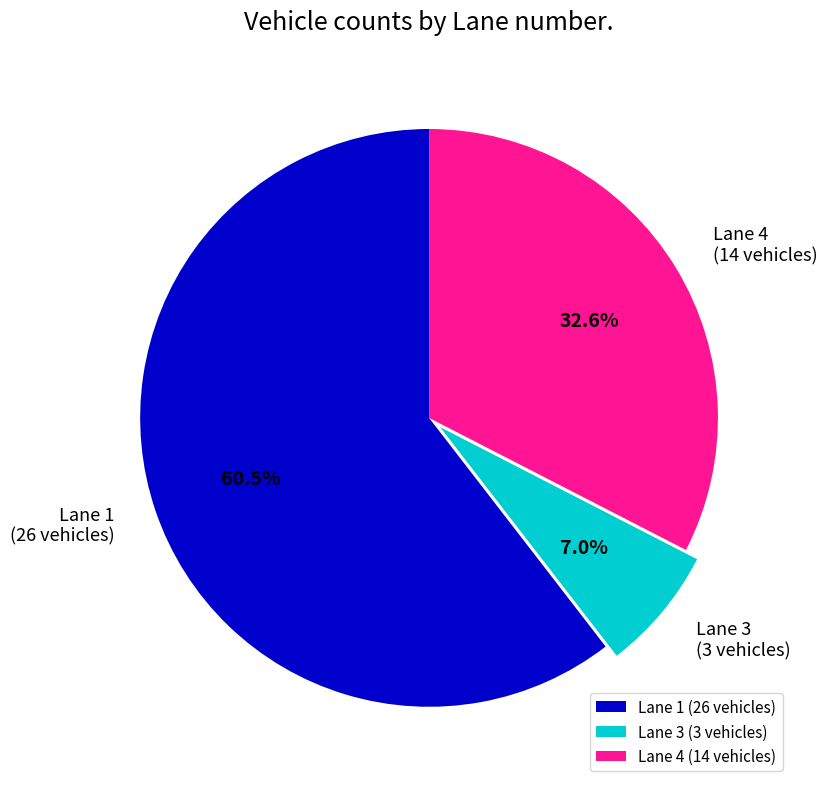

Combined, what portion of the pie is Lane 1 (26 vehicles) and Lane 4 (14 vehicles)?

93.0%